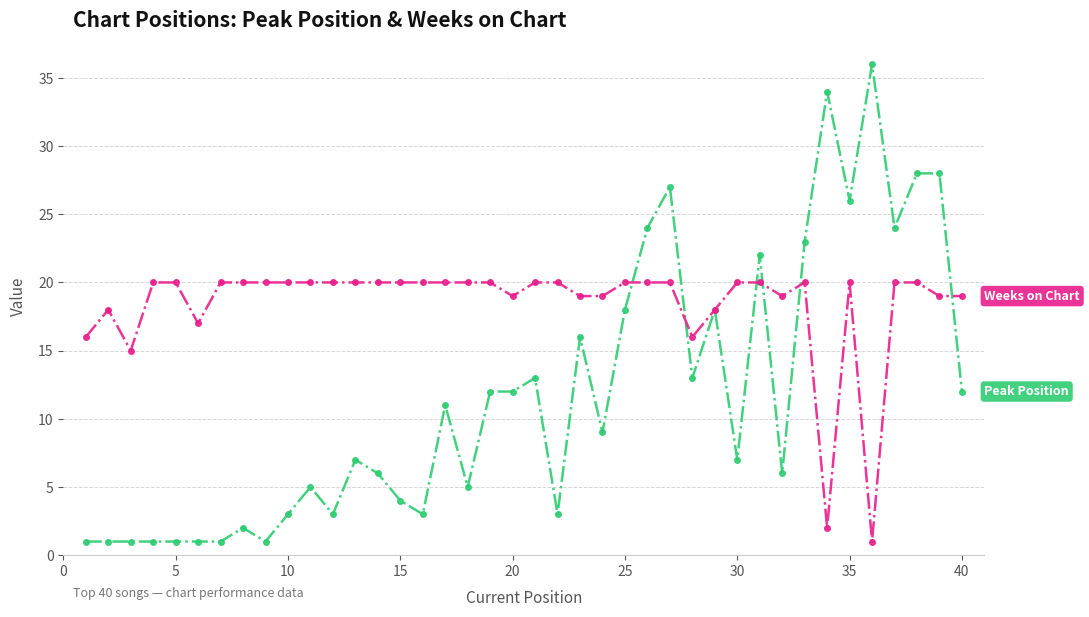

What is the maximum value shown in the chart?

36